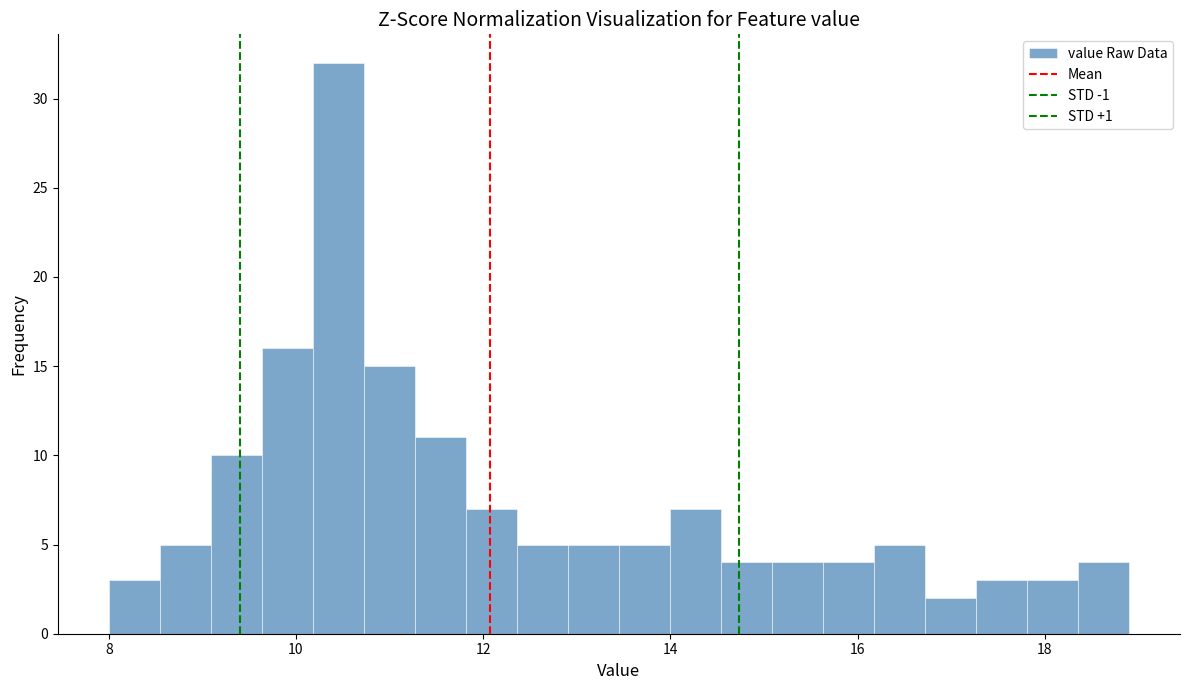

Around what value on the x-axis is the tallest bar? Give the approximate position of its centre, as read against the axis.

10.4